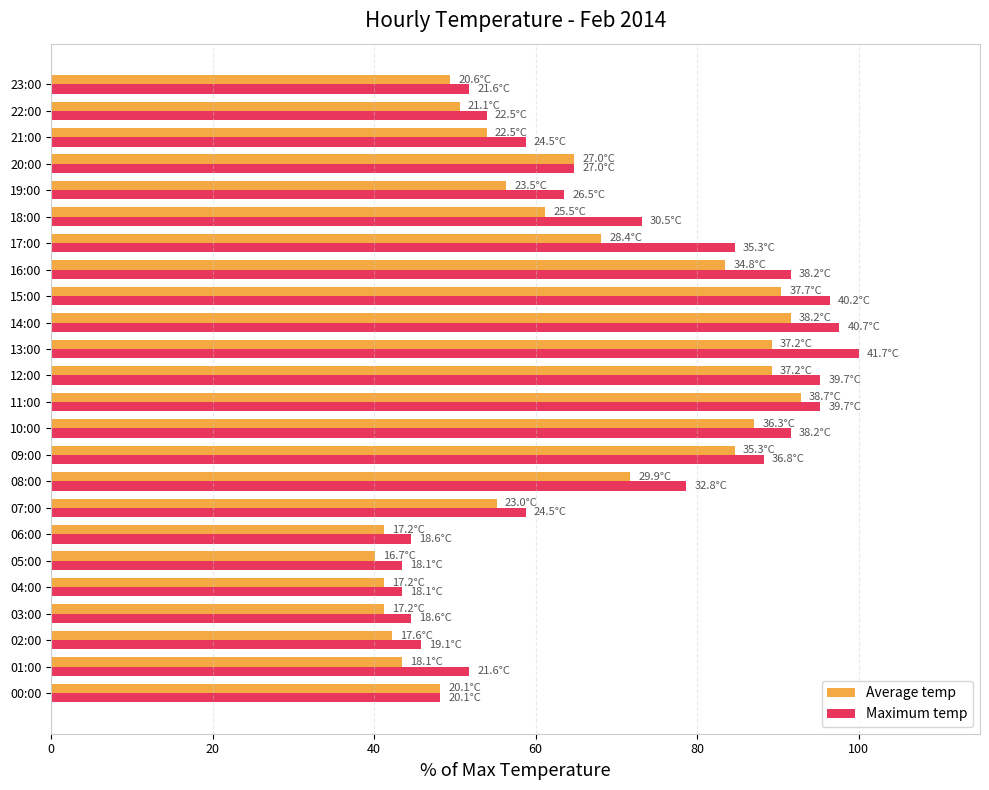

What is the sum of all Maximum temp values?

1665.7